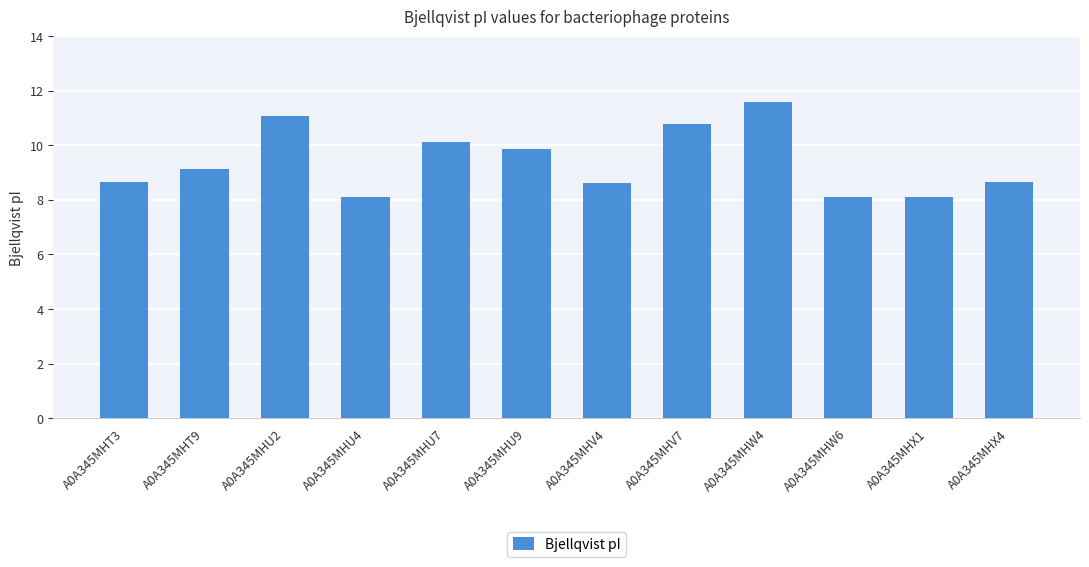

Is it true that the value at A0A345MHV7 is 10.8?

True